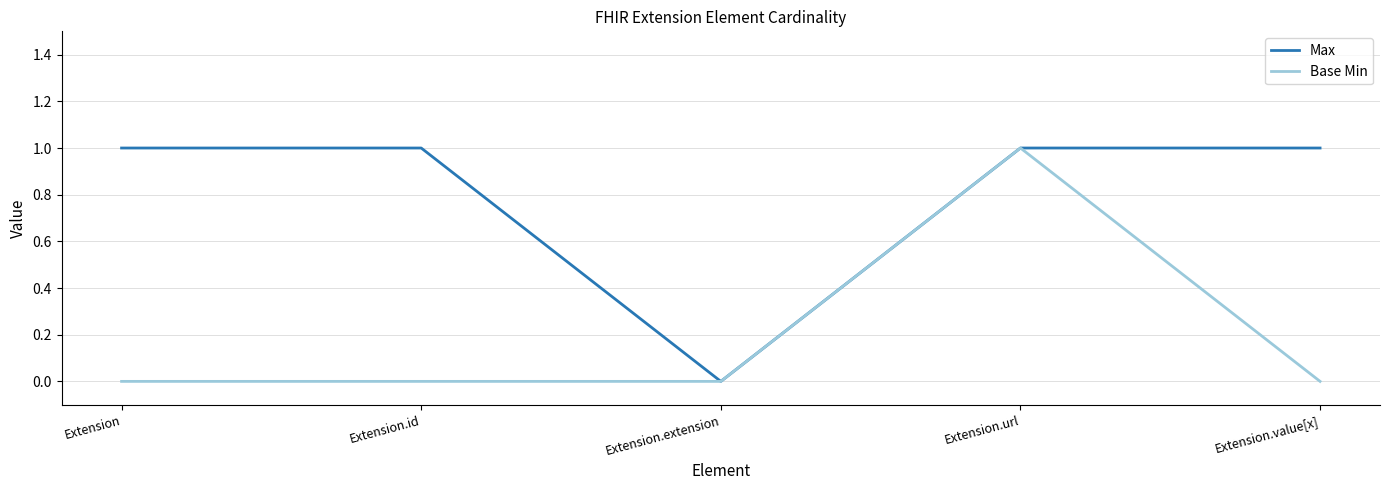

Rank the series by their average value, from lowest to highest.

Base Min, Max